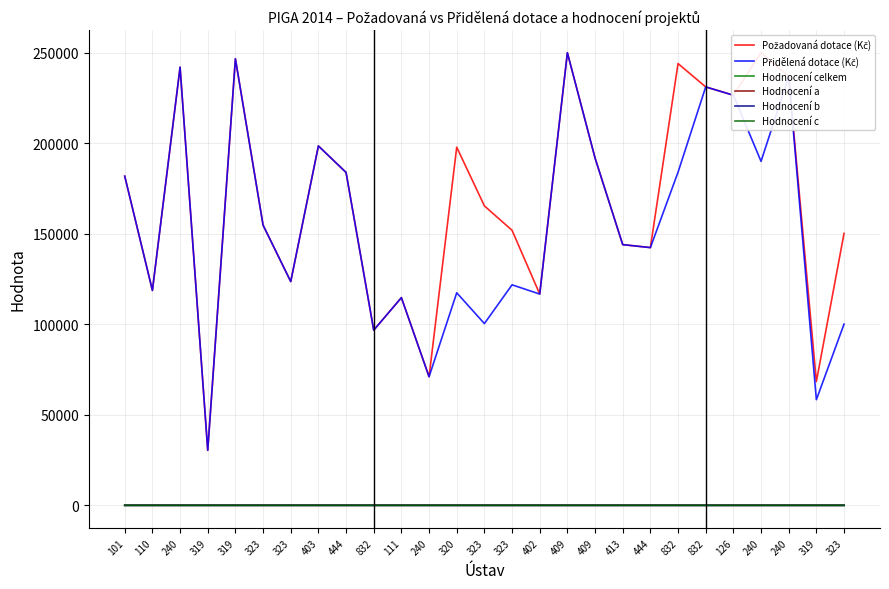

Is it true that Přidělená dotace (Kč) equals 78851.7 at 409?

False